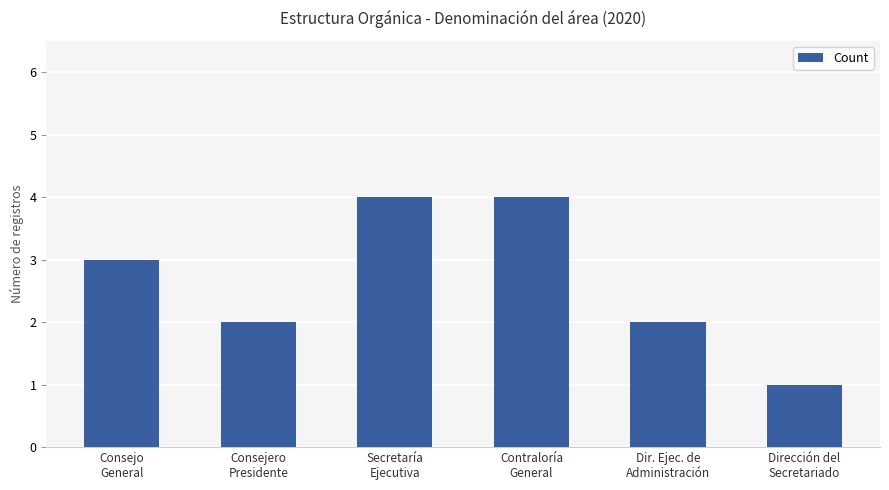

How many data points are less than 3?

3